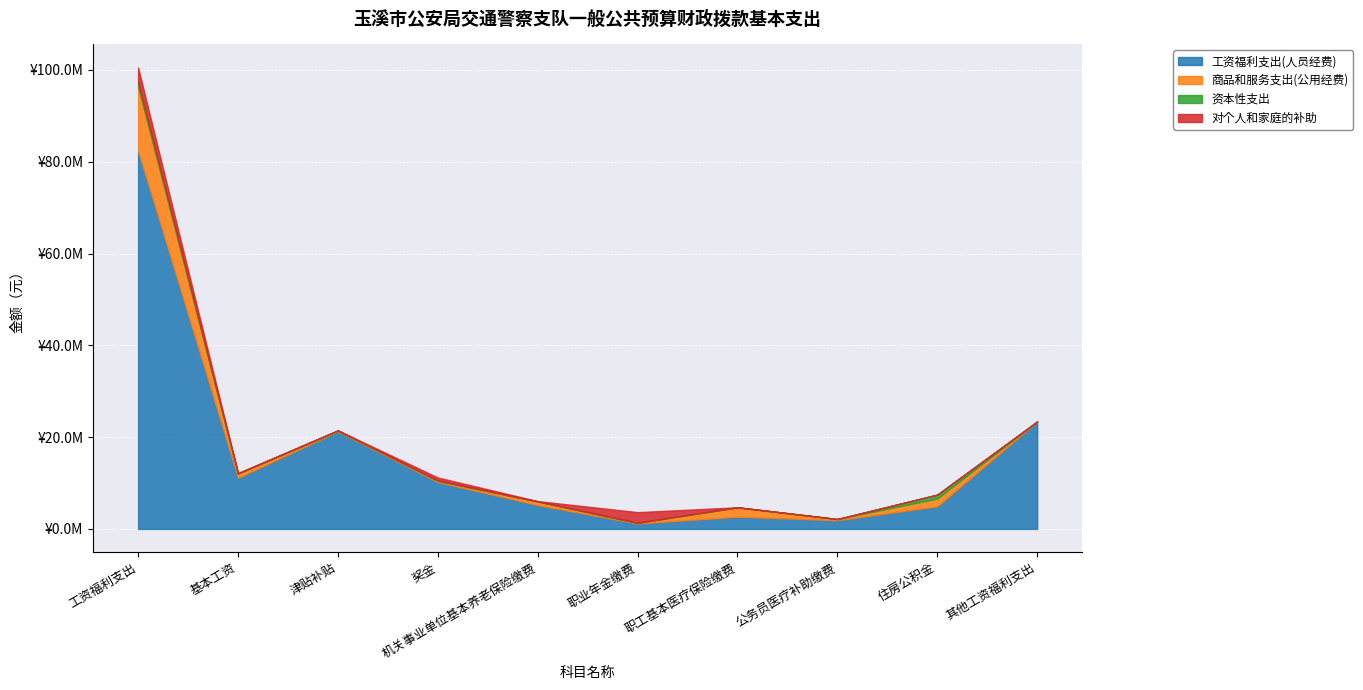

Between 机关事业单位基本养老保险缴费 and 津贴补贴, which is larger?

津贴补贴